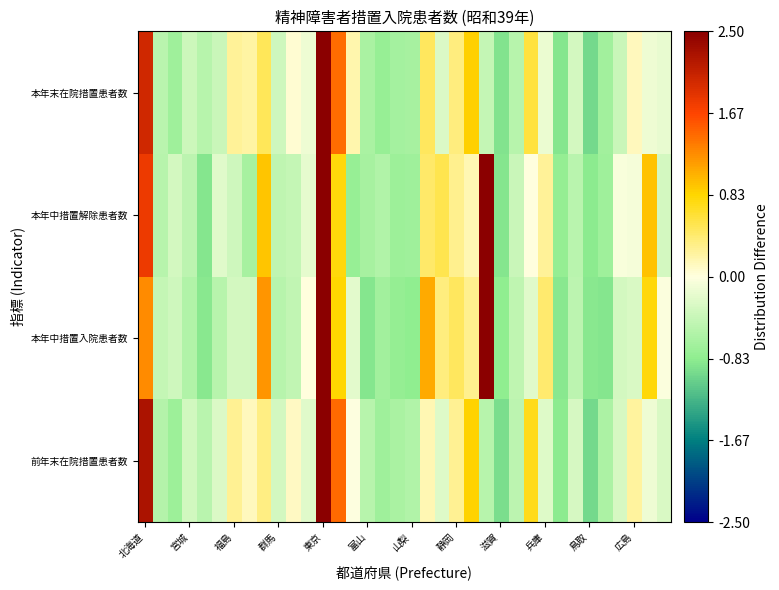

At which category is the sum across all series the highest?

東京